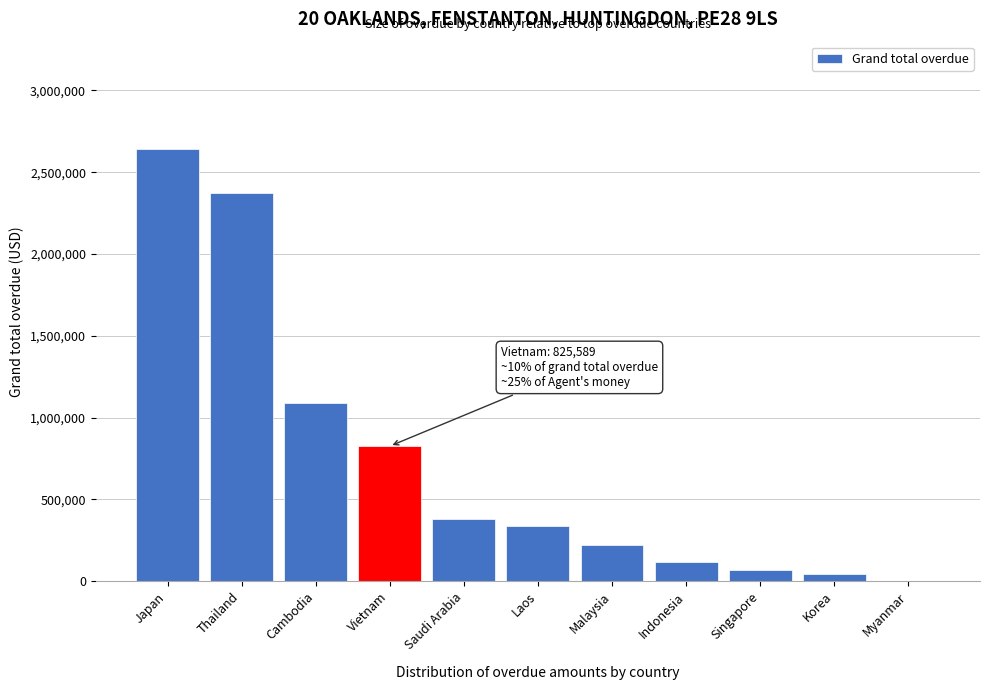

Reading right to left, what are all the values shown in this chart?

Myanmar=0.0	Korea=44088.6	Singapore=70773.8	Indonesia=117197.3	Malaysia=220004.0	Laos=338152.5	Saudi Arabia=381204.4	Vietnam=825588.7	Cambodia=1088902.6	Thailand=2370707.9	Japan=2639331.9